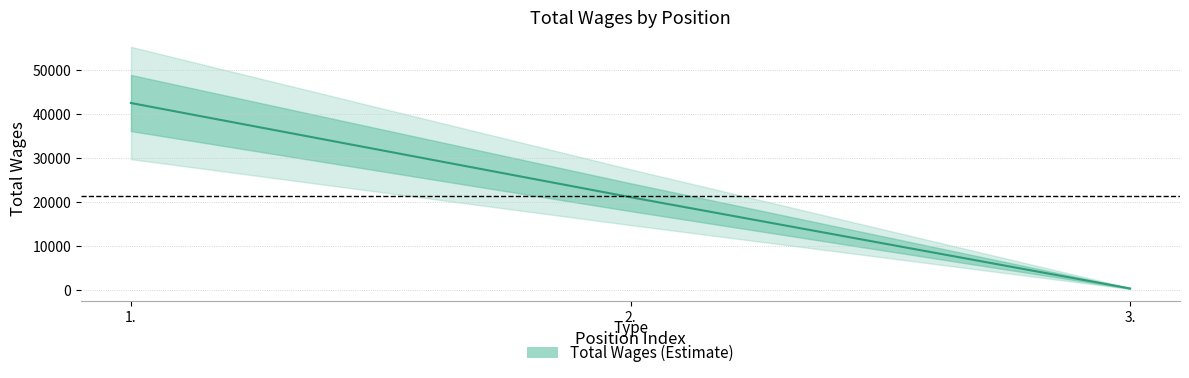

Is this an area chart (filled region under the line)?

No